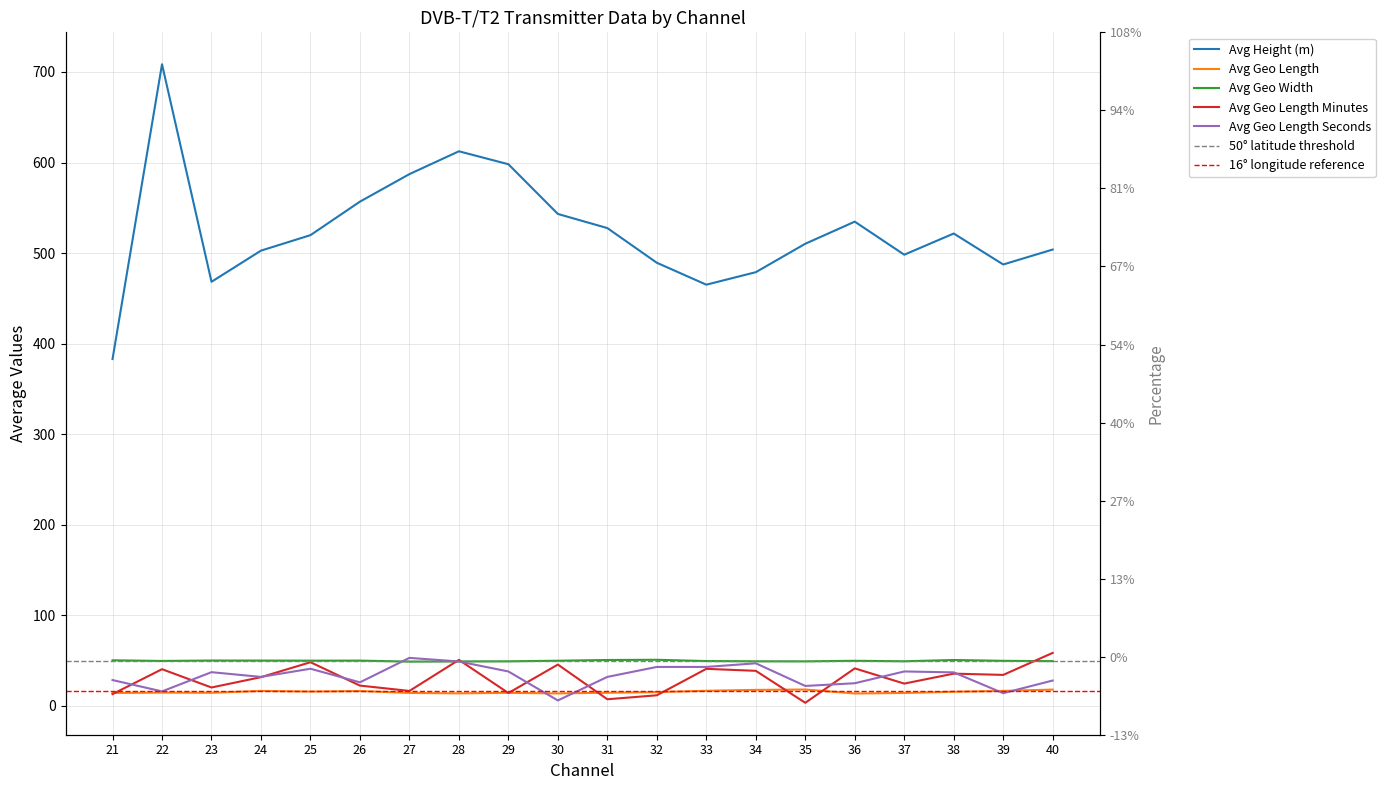

Does the chart display data point markers on the line(s)?

No